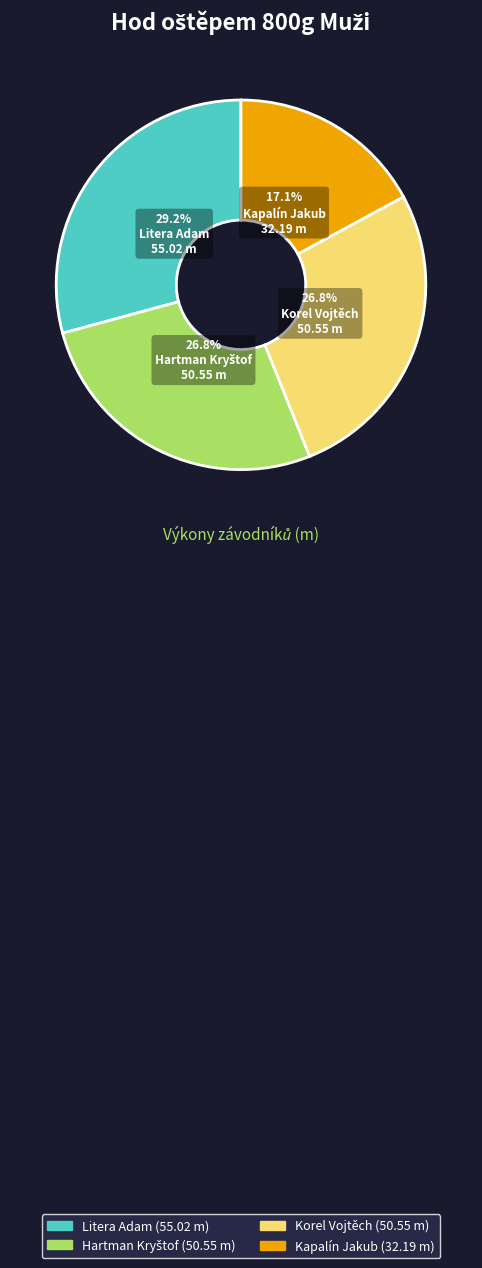

How many slices are in this pie chart?

4